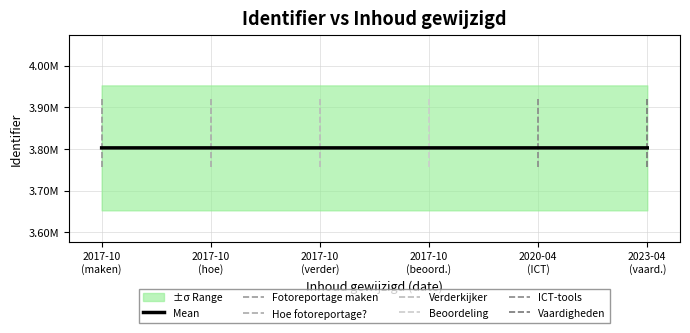

True or false: the data has more than 1 interior local peaks.

False